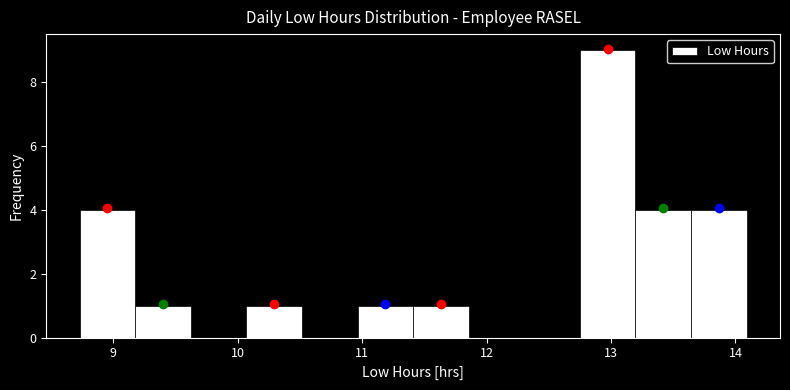

How tall is the bar that spans 10.1 to 10.5 on the x-axis? Neither the bar edges nor the heights are printed on the chart, so give them approximately, as read against the axes.

1